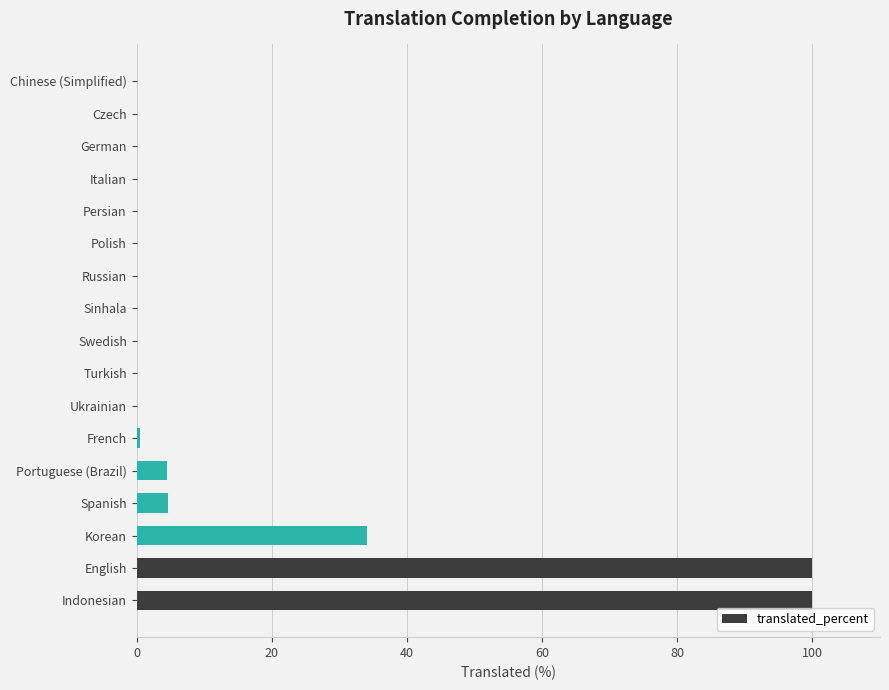

What is the sum of all values?

243.7